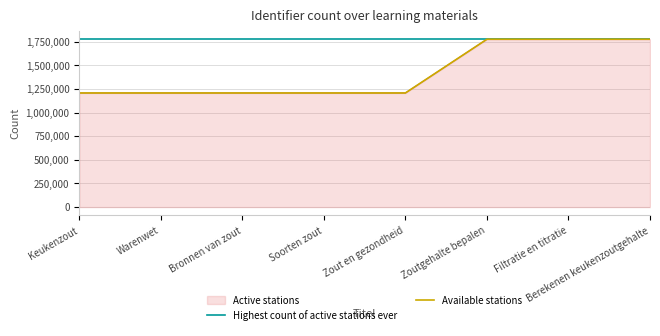

How many lines are shown in the chart?

2